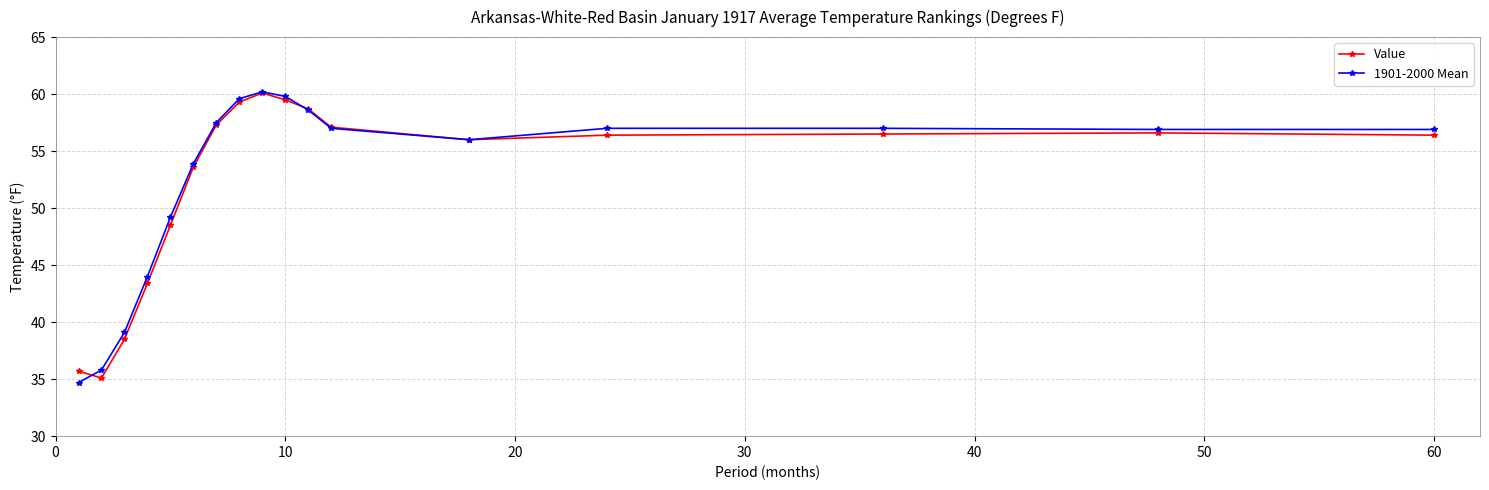

At how many categories does at least one series exceed 42?

14